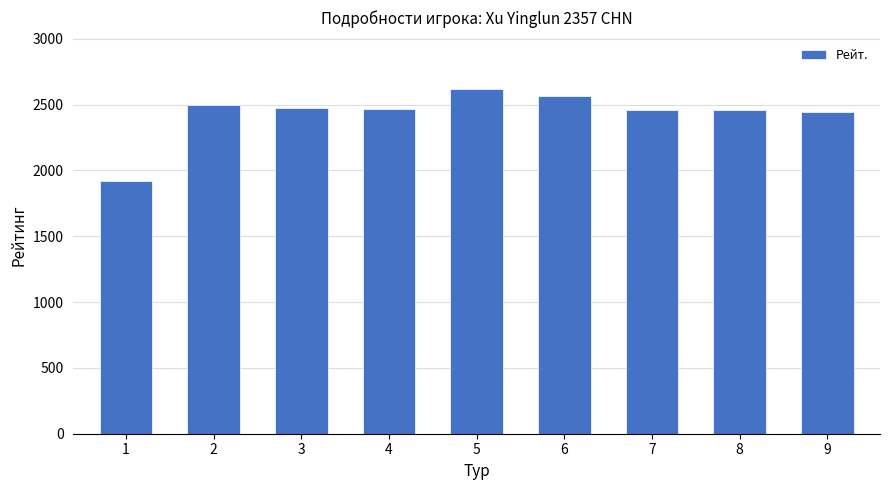

What is the difference between the values at 2 and 3?

24